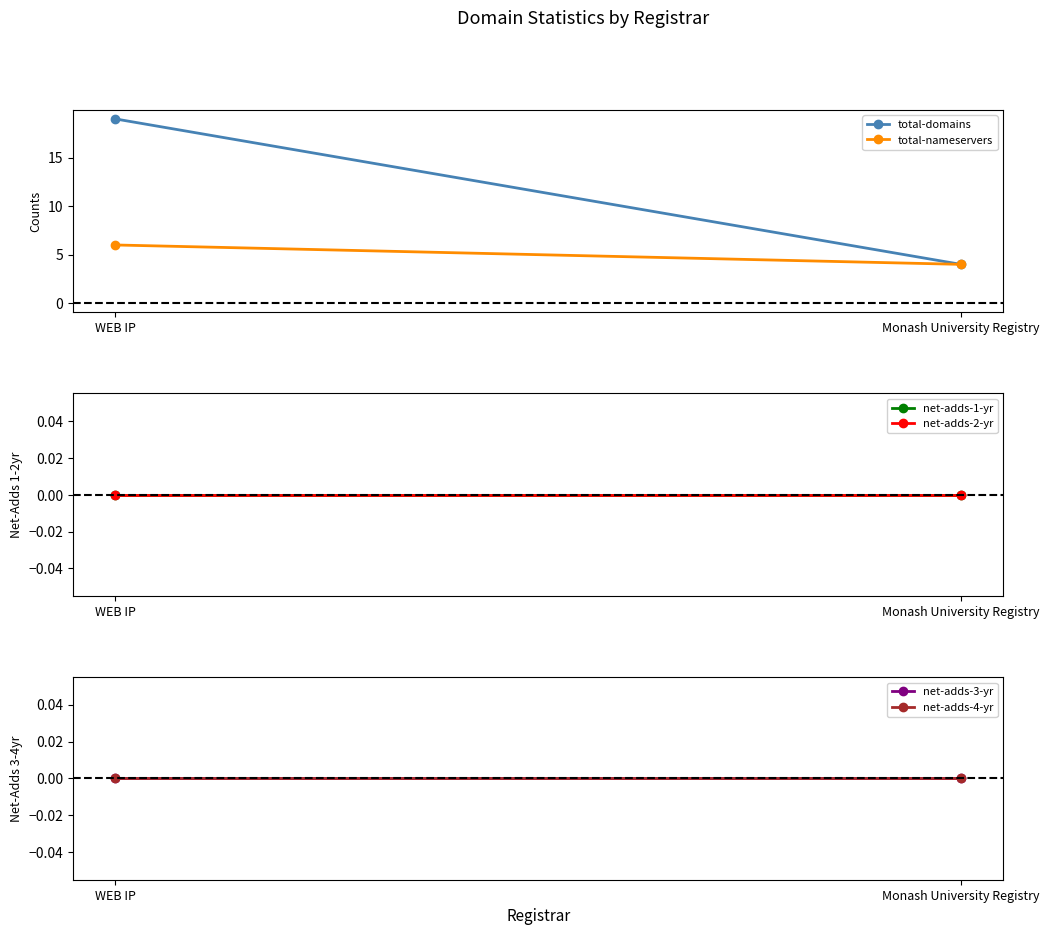

At Monash University Registry, list the series in order from smallest to largest.

net-adds-1-yr, net-adds-2-yr, net-adds-3-yr, net-adds-4-yr, total-domains, total-nameservers